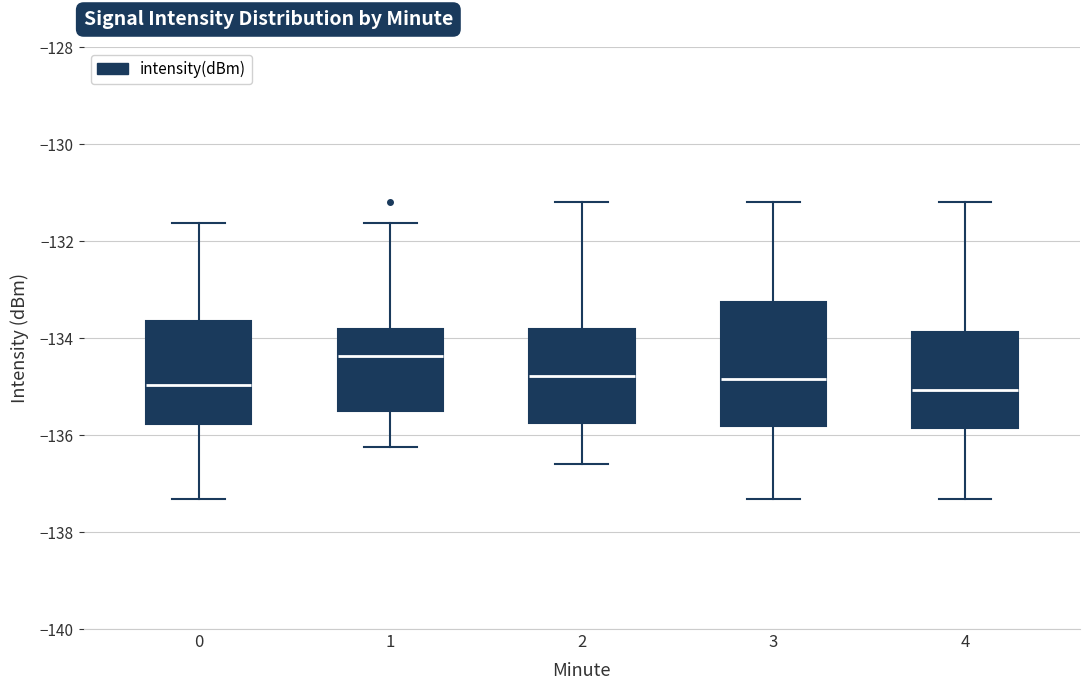

Which box is the tallest, from its lower edge to its upper edge?

3